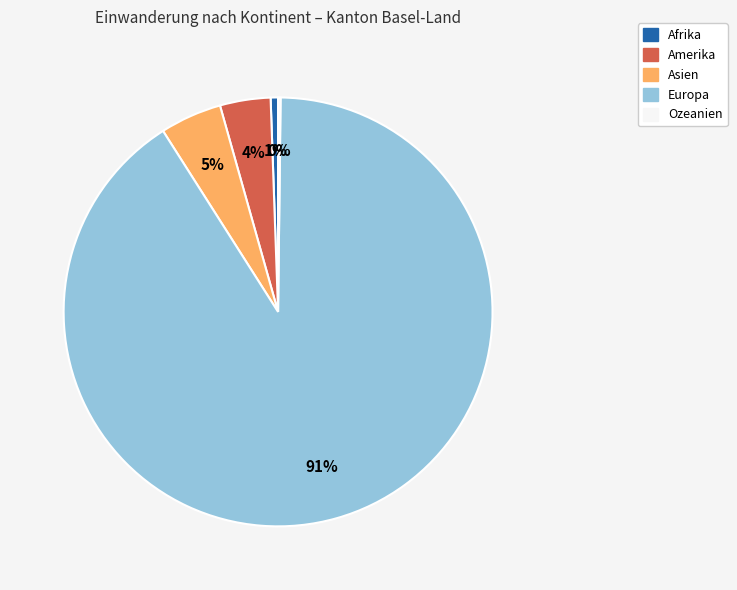

To the nearest percent, what is the difference between the Afrika and Amerika slice percentages?

3%